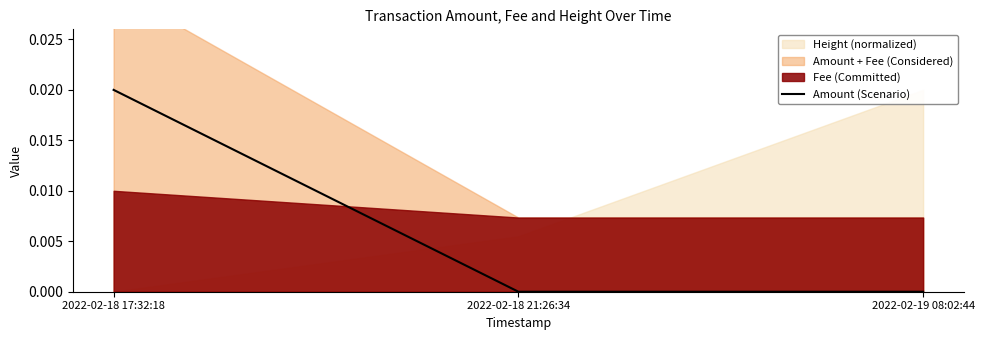

Which label corresponds to the smallest value in the chart?

2022-02-18 21:26:34